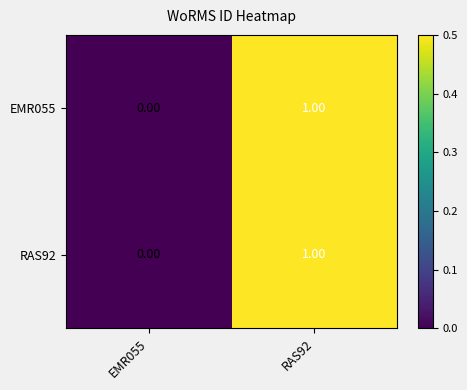

List the labels in order of RAS92 value, largest first.

RAS92, EMR055